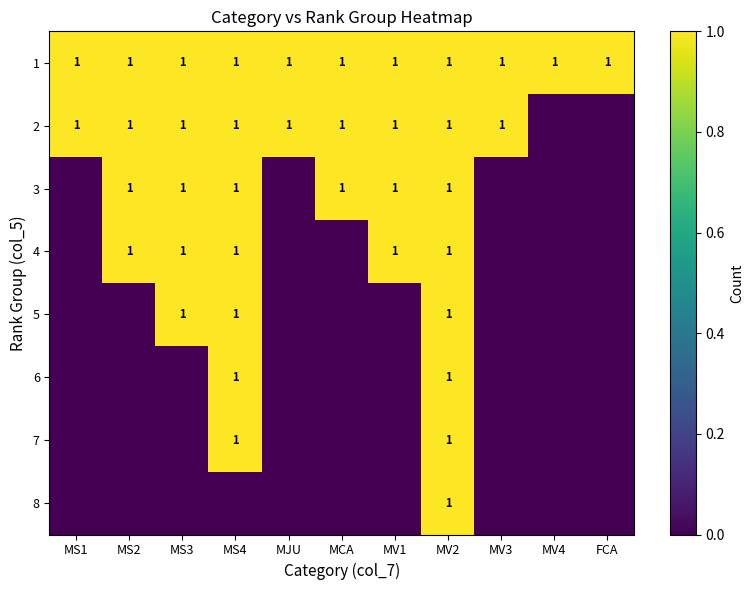

At how many categories does at least one series exceed 0?

11